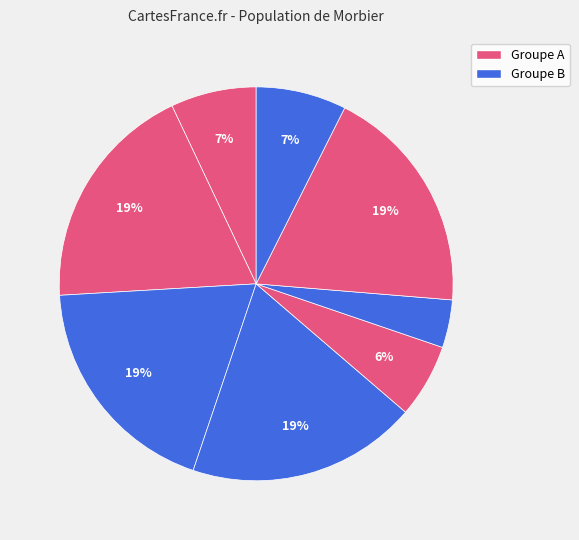

How many segments does this pie chart have?

8